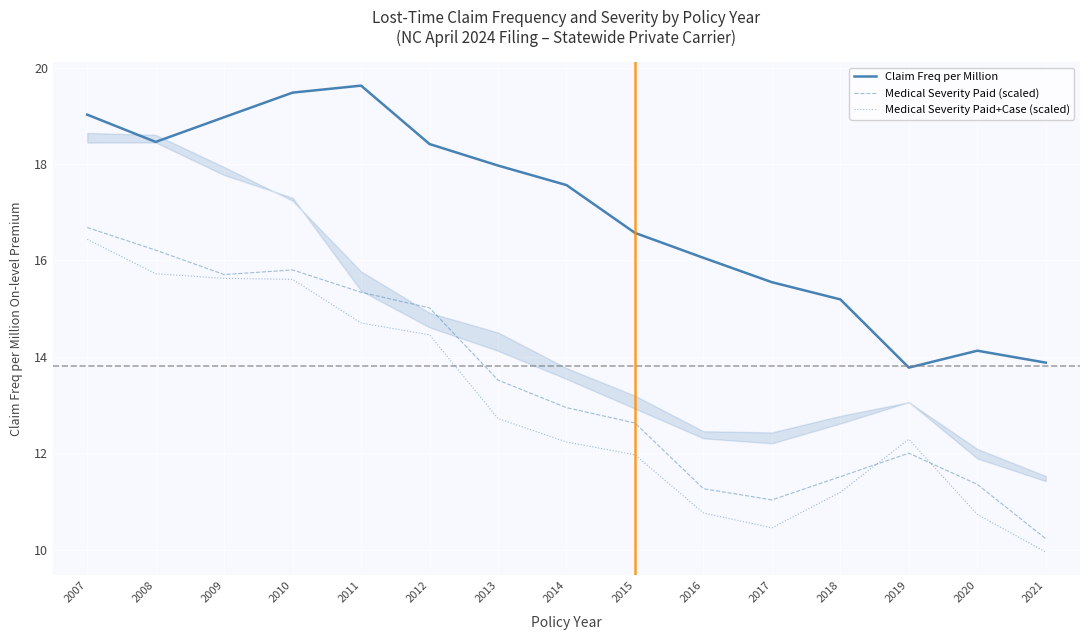

What is the difference between the maximum and minimum values in the Claim Freq per Million series?

5.8